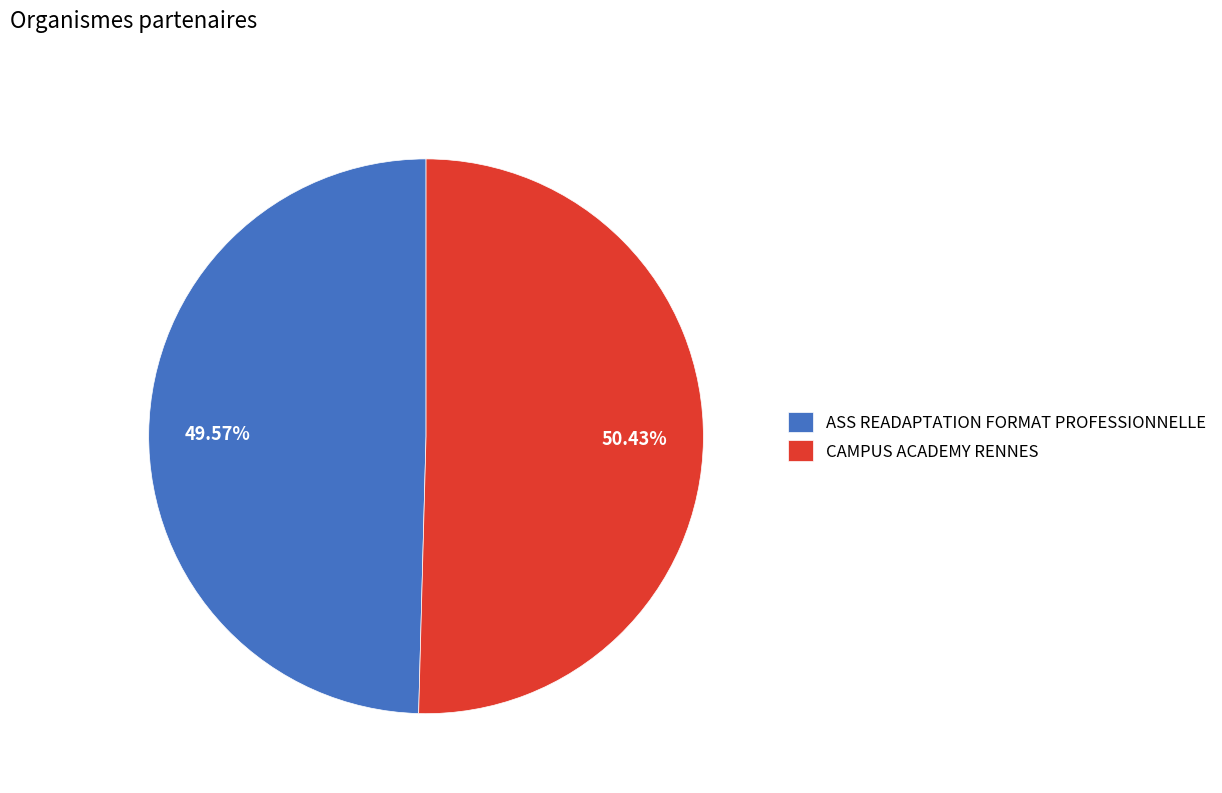

To the nearest percent, what portion does CAMPUS ACADEMY RENNES represent?

50%